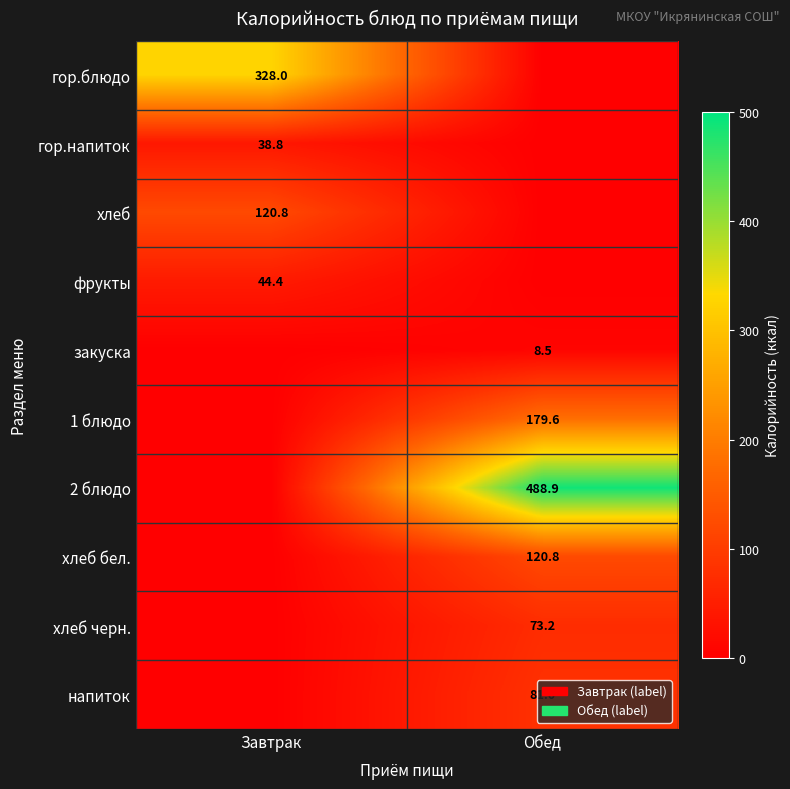

True or false: закуска has a value of 8.5 at Обед.

True